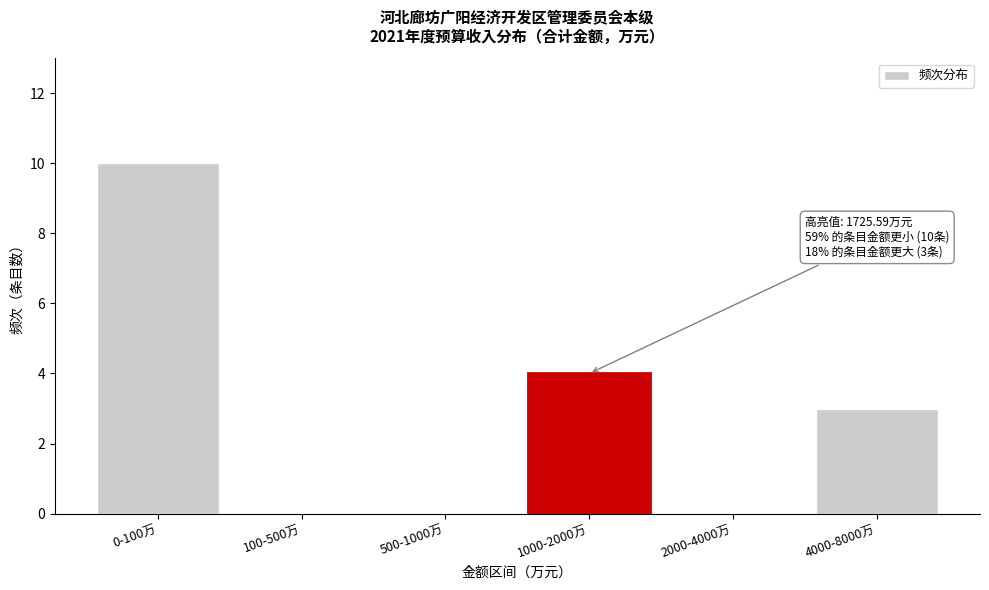

Reading right to left, list all the values displayed in this chart.

4000-8000万=3	2000-4000万=0	1000-2000万=4	500-1000万=0	100-500万=0	0-100万=10